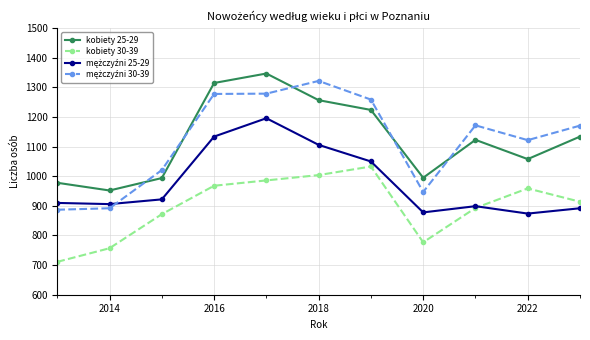

Does the chart have visible grid lines?

Yes